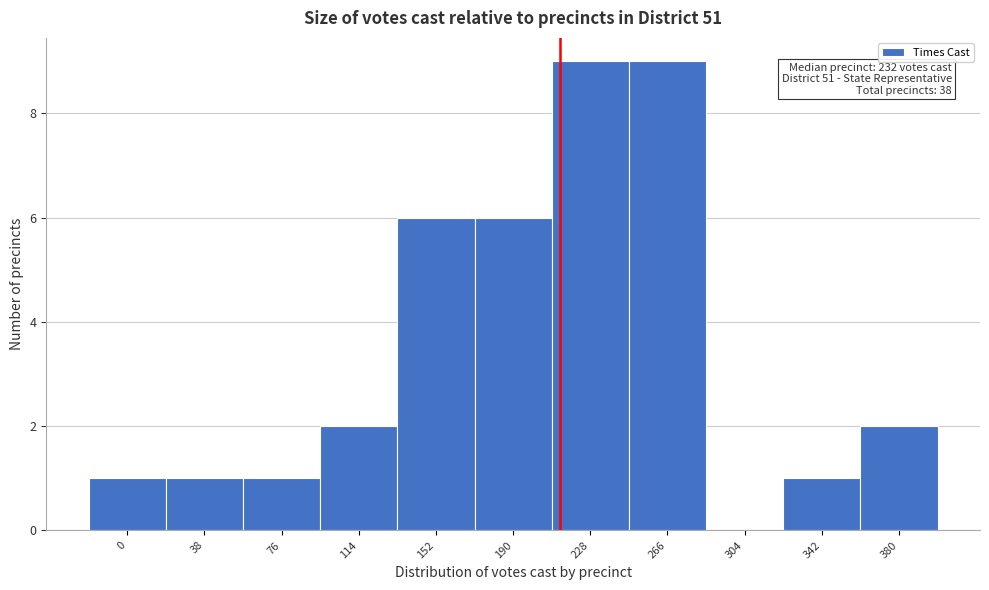

Reading left to right, transcribe all the data shown in this chart.

0=1	38=1	76=1	114=2	152=6	190=6	228=9	266=9	304=0	342=1	380=2